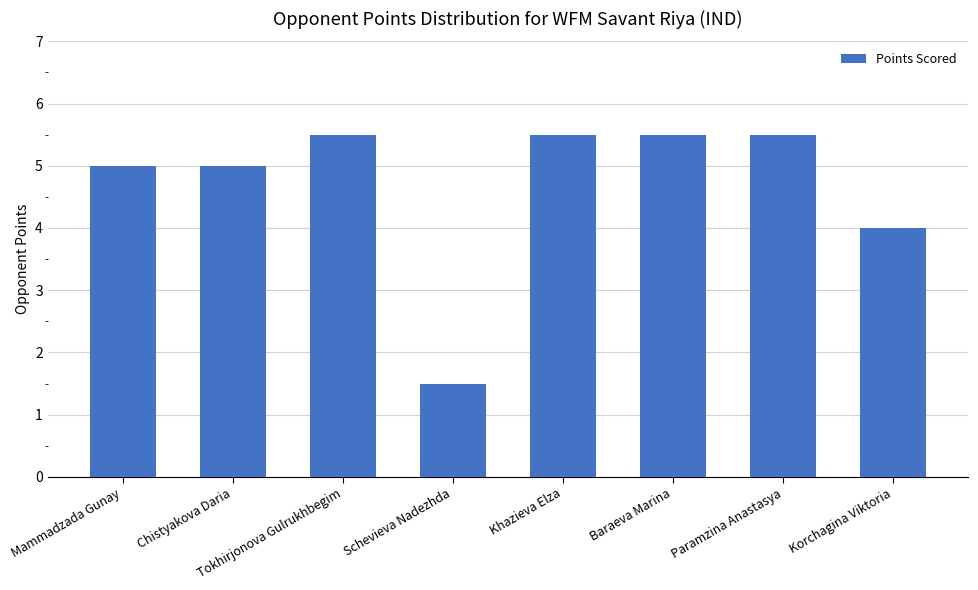

Approximately how many times larger is the value at Baraeva Marina compared to Korchagina Viktoria?

1.4